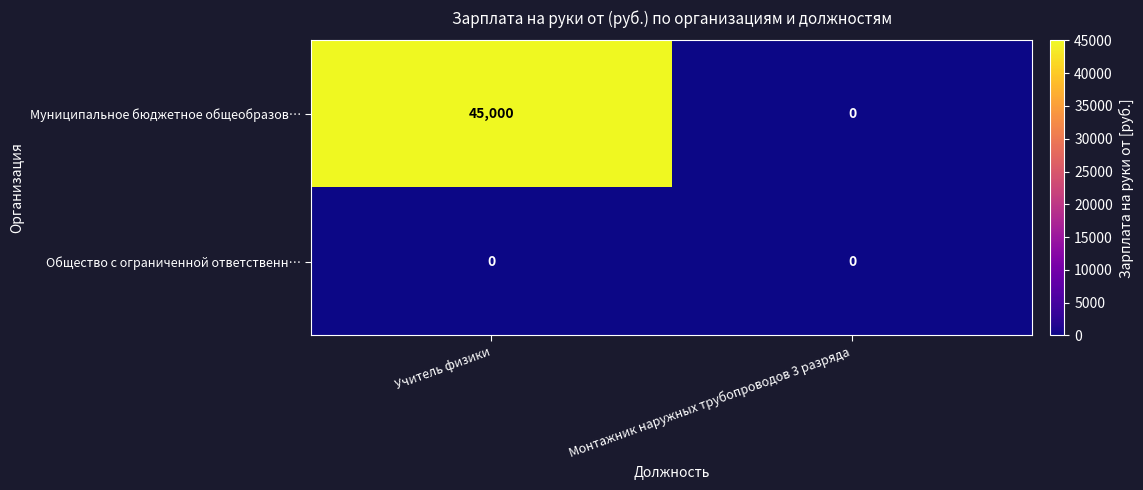

At which category is the sum across all series the highest?

Учитель физики